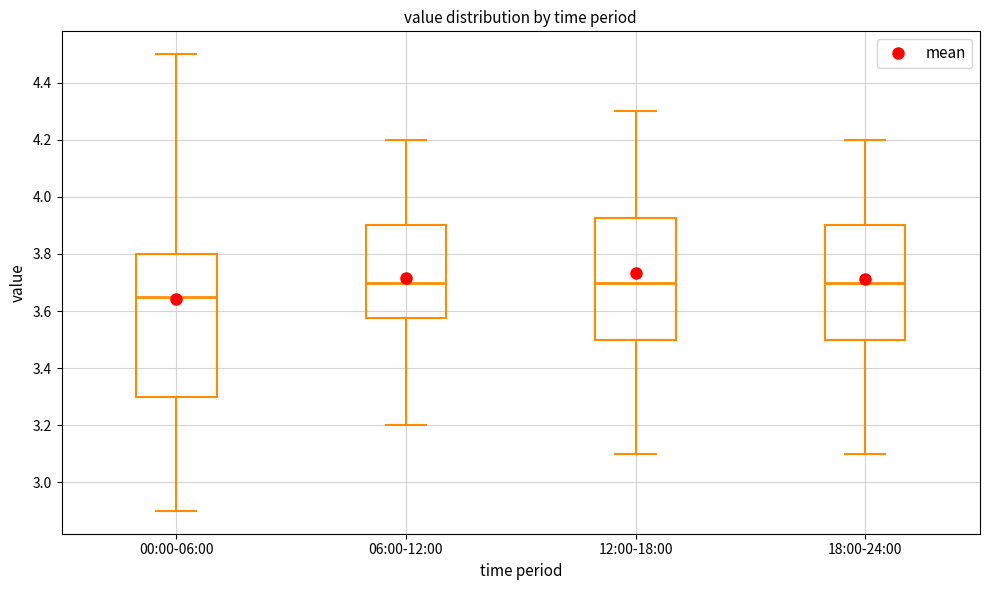

Reading left to right, read every box against the y-axis: the position of its median line, the range the box covers, and the ends of its whiskers. The values are not printed on the chart, so give them approximately, as read against the axis.

00:00-06:00: median 3.66, box 3.30 to 3.80, whiskers 2.90 to 4.50
06:00-12:00: median 3.70, box 3.58 to 3.90, whiskers 3.20 to 4.20
12:00-18:00: median 3.70, box 3.50 to 3.92, whiskers 3.10 to 4.30
18:00-24:00: median 3.70, box 3.50 to 3.90, whiskers 3.10 to 4.20